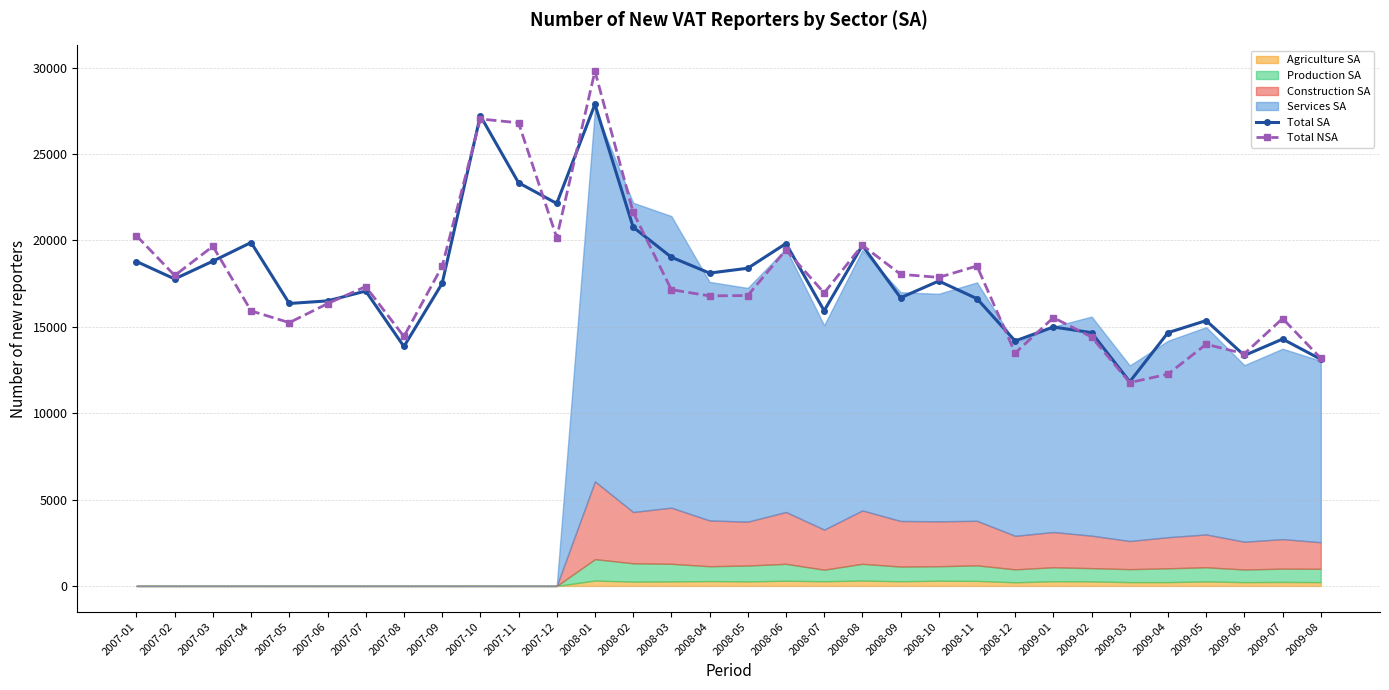

What is the maximum value for Total NSA?

29800